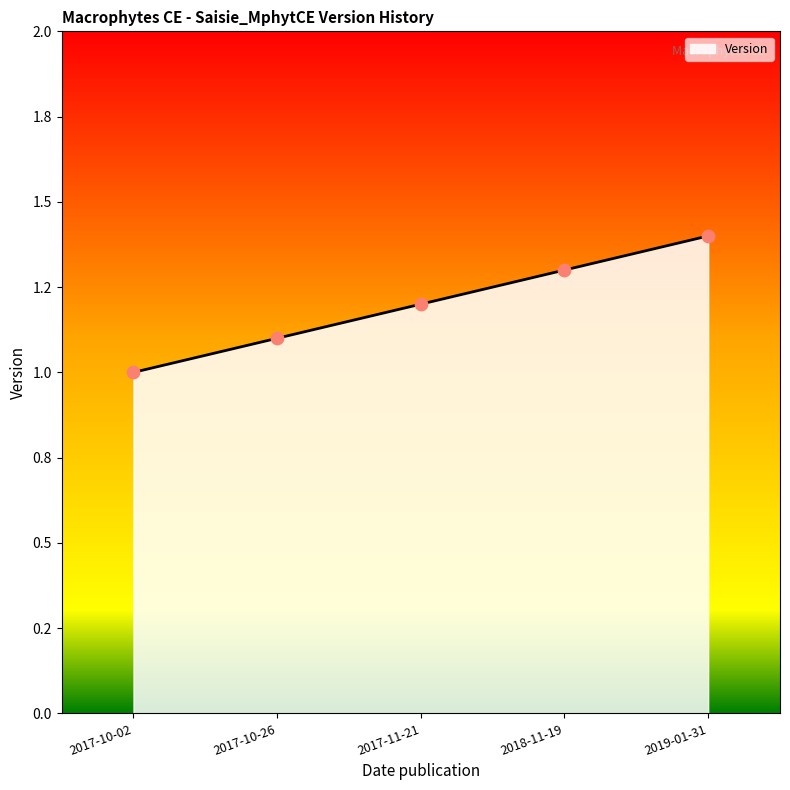

What is the change in value from 2017-11-21 to 2019-01-31?

+0.2